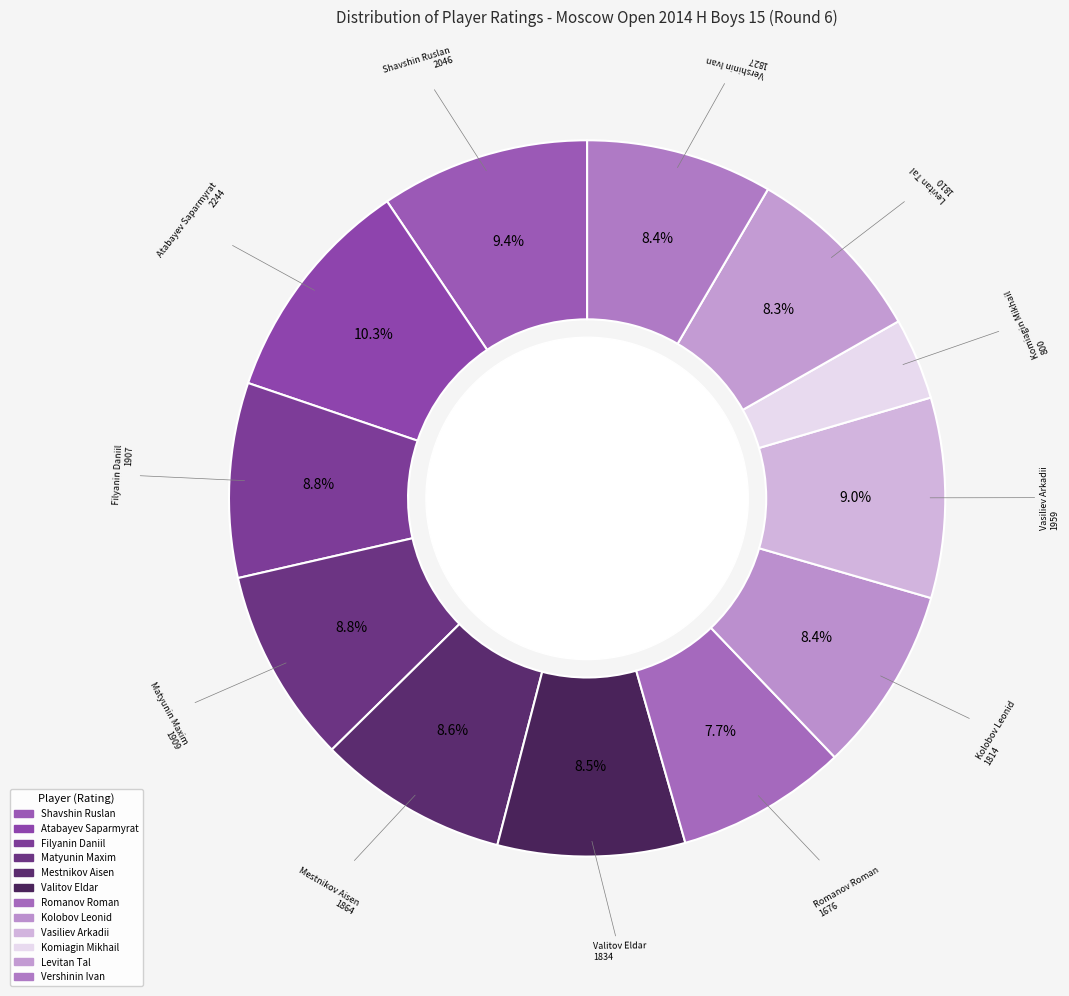

Which has a higher value, Matyunin Maxim or Atabayev Saparmyrat?

Atabayev Saparmyrat